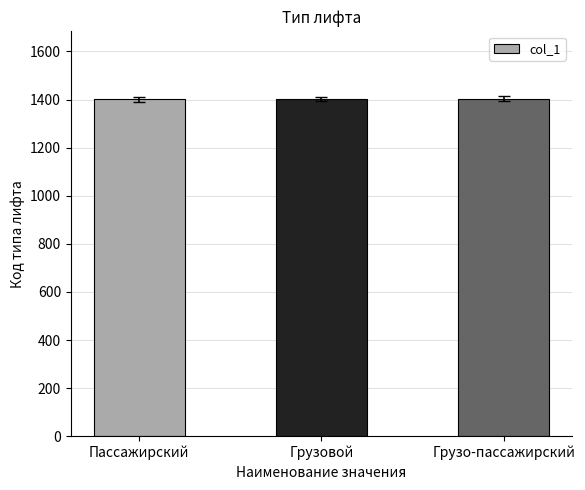

Approximately how many times larger is the value at Грузо-пассажирский compared to Грузовой?

1.0